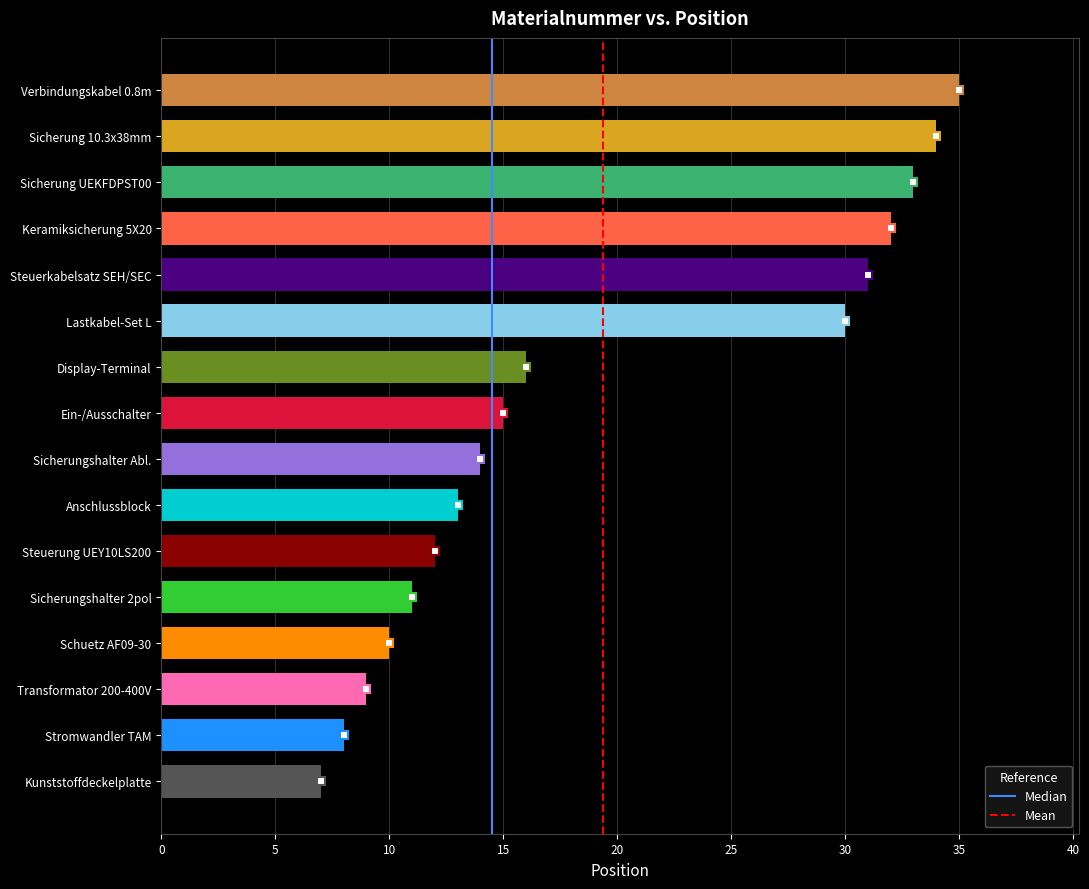

What is the ratio of the value at Keramiksicherung 5X20 to the value at Schuetz AF09-30?

3.2